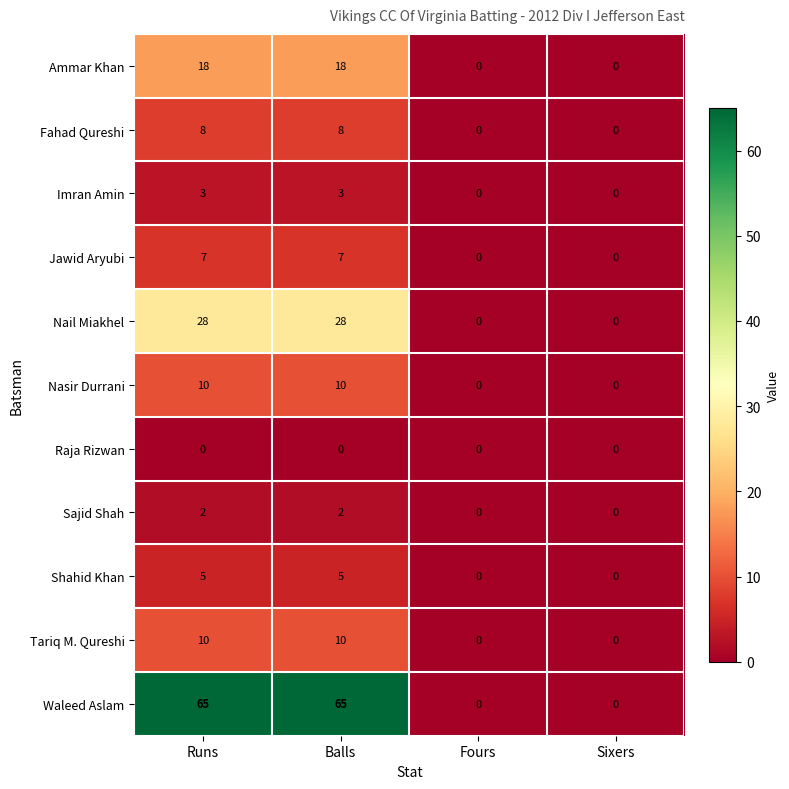

Is the value of Imran Amin at Balls greater than the value of Jawid Aryubi at Balls?

No